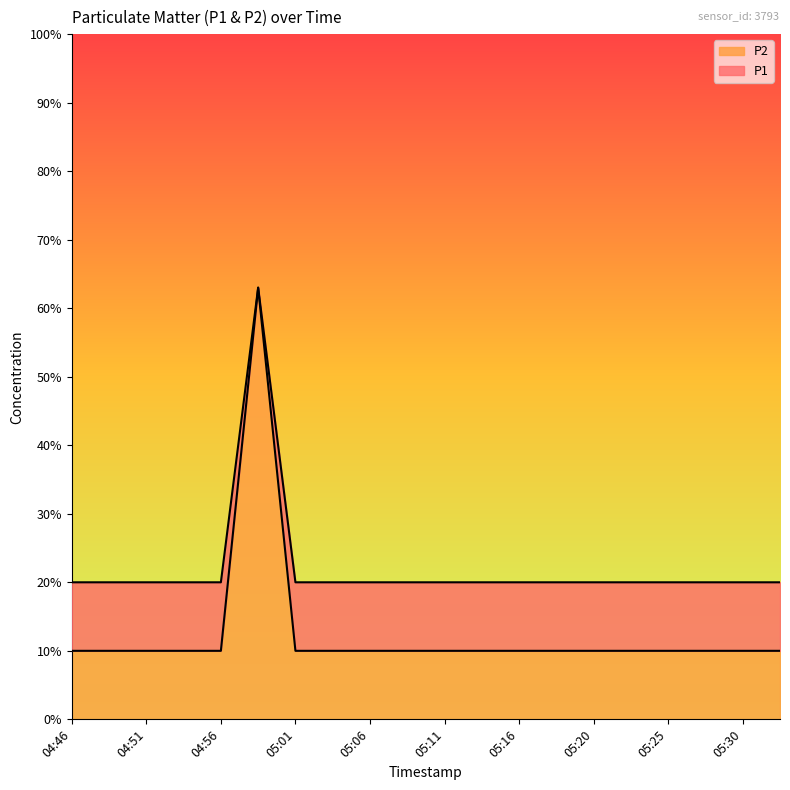

True or false: P2 and P1 intersect in this chart.

False